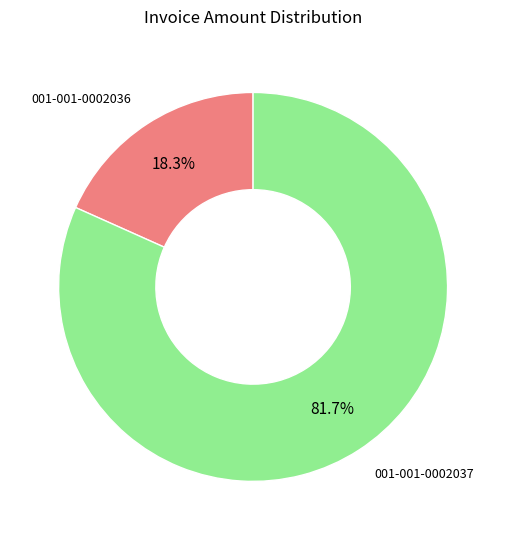

How many slices are in this pie chart?

2